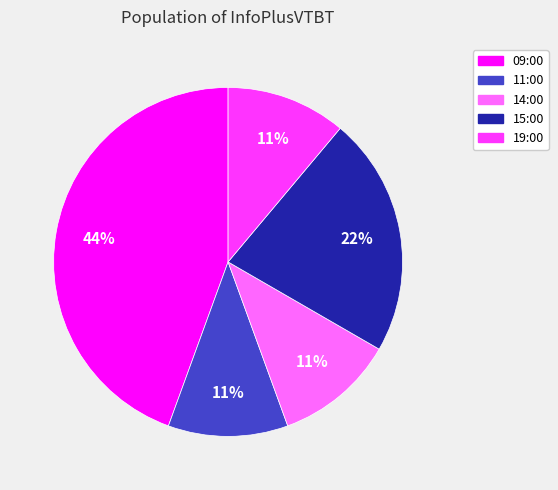

What is the largest slice in the pie chart?

09:00